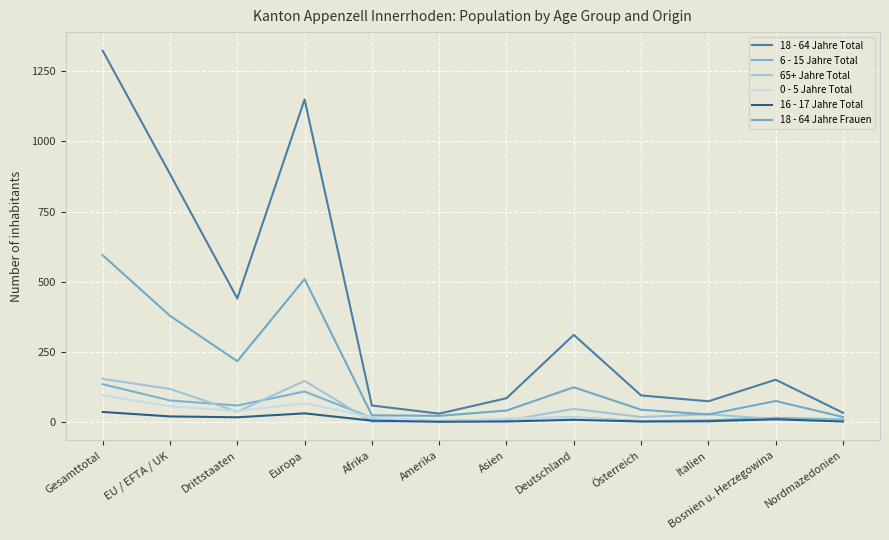

Is this an area chart (filled region under the line)?

No